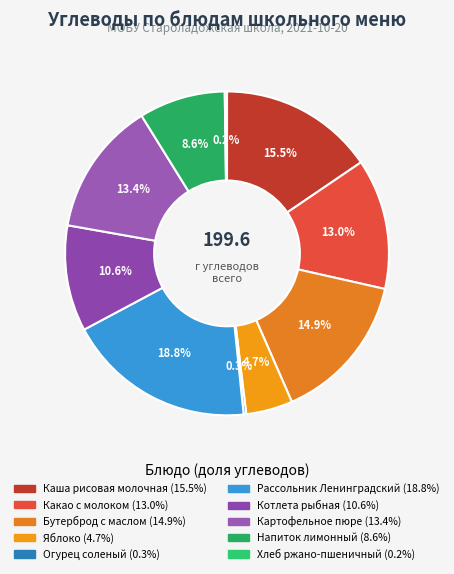

Is it true that Бутерброд с маслом is 15% of the pie?

True